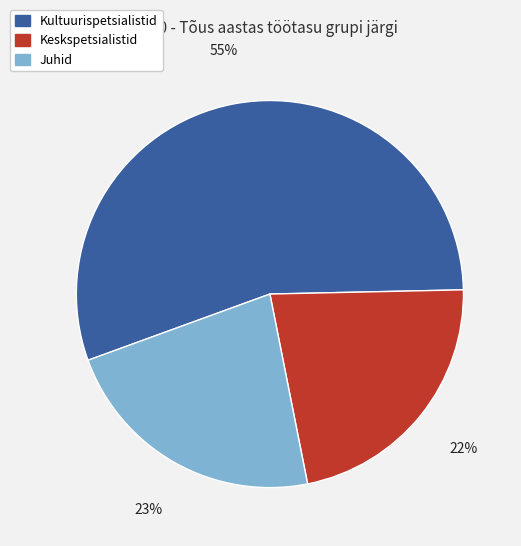

Count the number of slices in the pie.

3